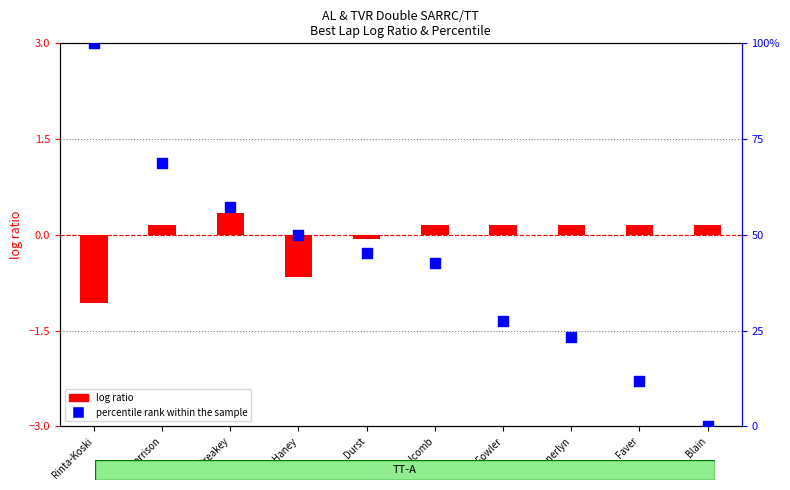

Which series reaches the maximum Y coordinate?

percentile rank within the sample